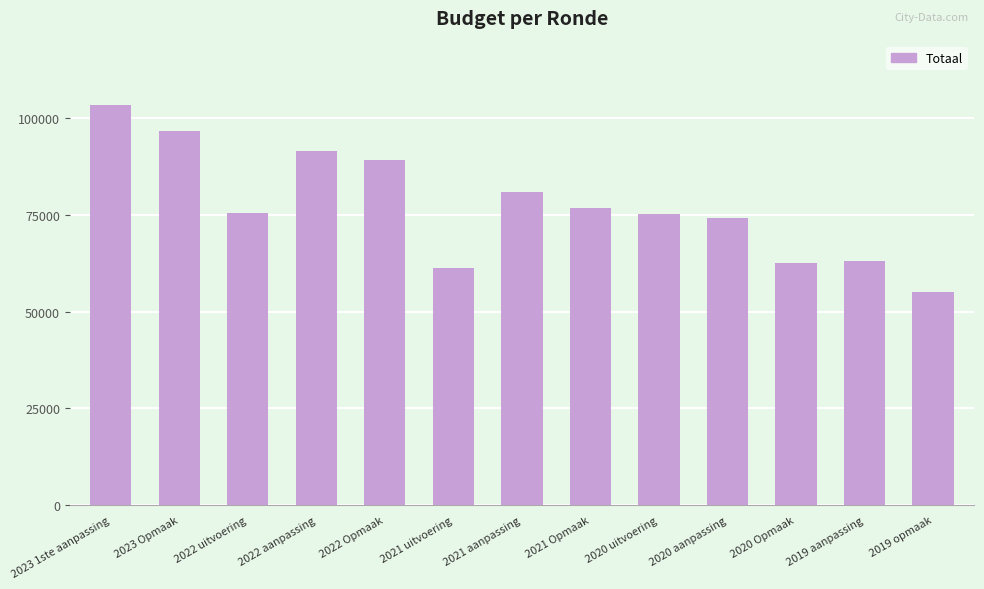

What is the approximate value at 2021 Opmaak, to the nearest 10?

76820